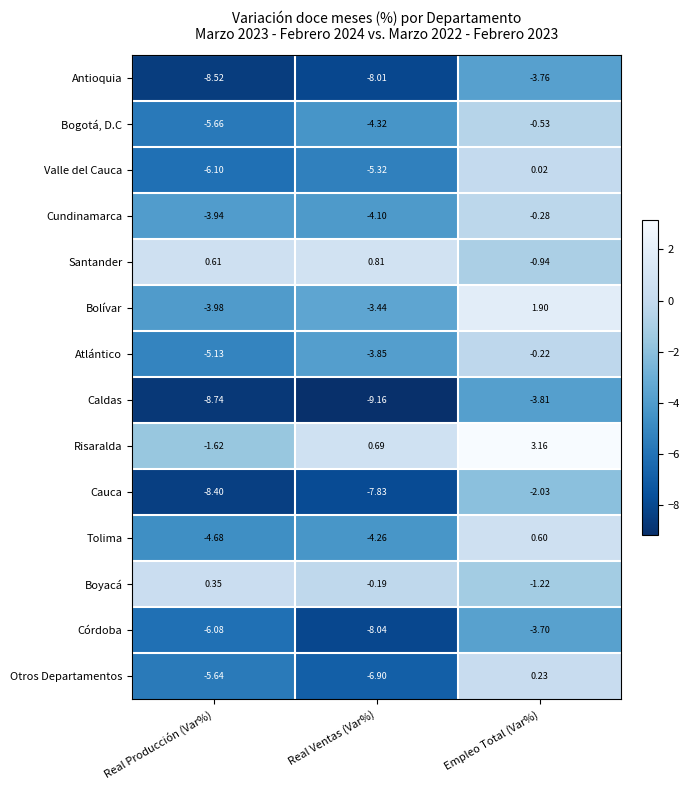

At which label does Otros Departamentos first exceed -5?

Empleo Total (Var%)